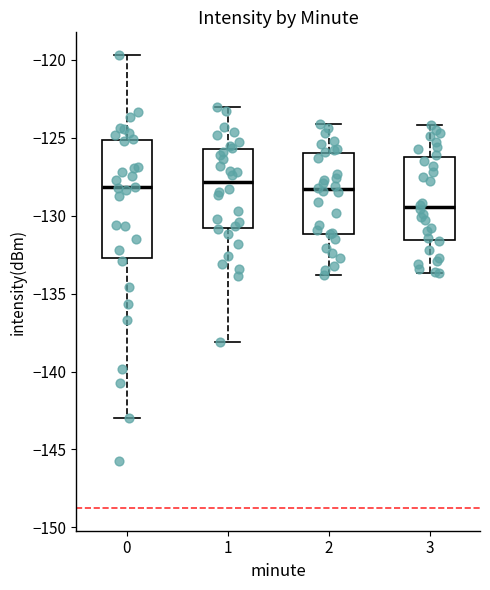

Reading left to right, transcribe this box plot: for each box, give where its median line is, the range the box spans, and where its two whiskers end, as read against the y-axis. The values are not printed on the chart, so give them approximately, as read against the axis.

0: median -128.0, box -132.5 to -125.0, whiskers -143.0 to -119.5
1: median -128.0, box -131.0 to -125.5, whiskers -138.0 to -123.0
2: median -128.5, box -131.0 to -126.0, whiskers -134.0 to -124.0
3: median -129.5, box -131.5 to -126.0, whiskers -133.5 to -124.0